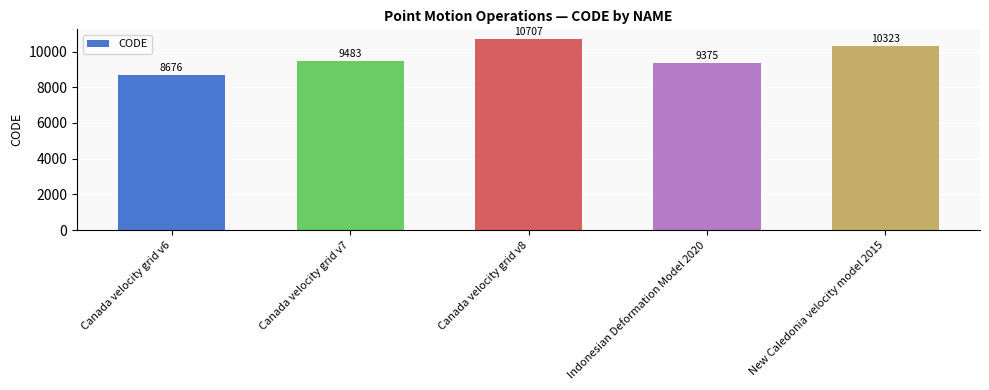

What is the value of the 1st bar from the left?

8676